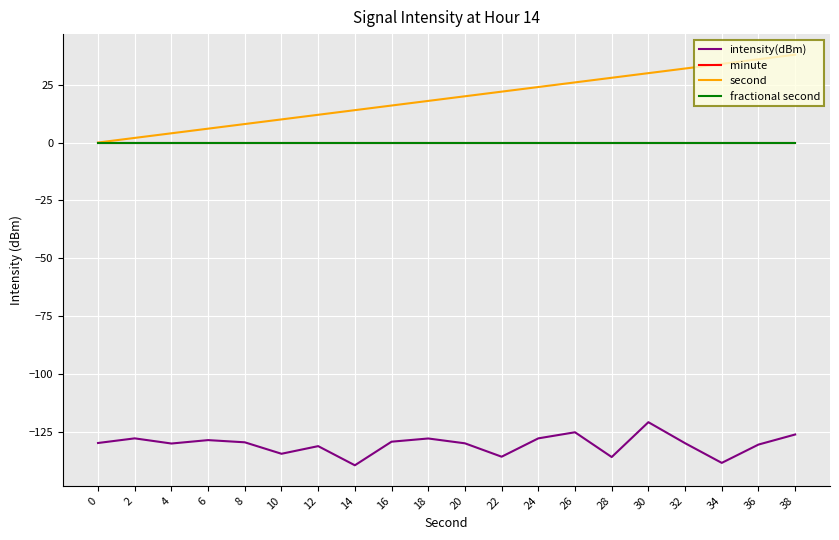

Which category has the highest value across all series?

38